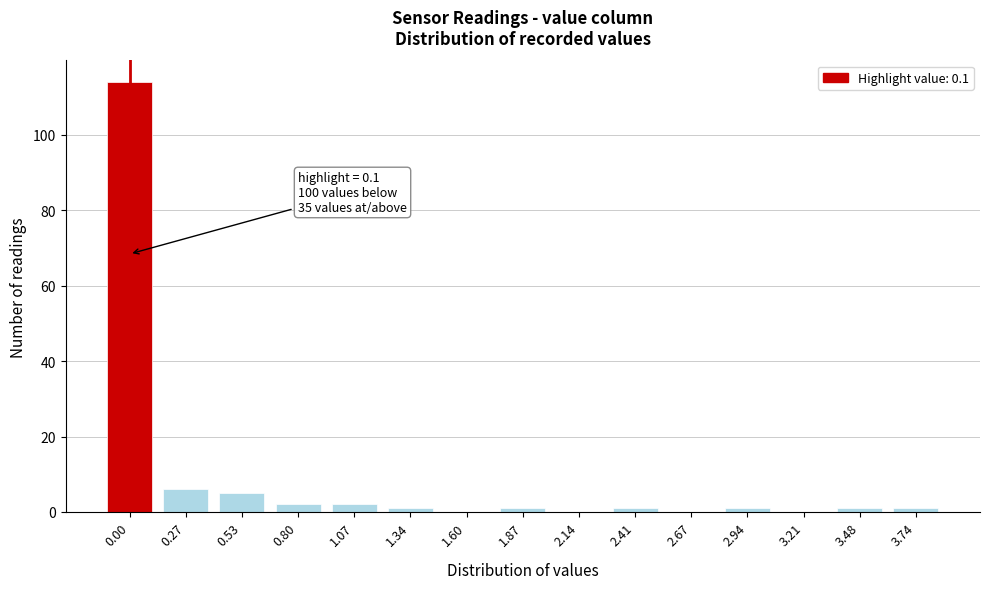

Reading right to left, transcribe all the data shown in this chart.

3.74=1	3.48=1	3.21=0	2.94=1	2.67=0	2.41=1	2.14=0	1.87=1	1.60=0	1.34=1	1.07=2	0.80=2	0.53=5	0.27=6	0.00=114